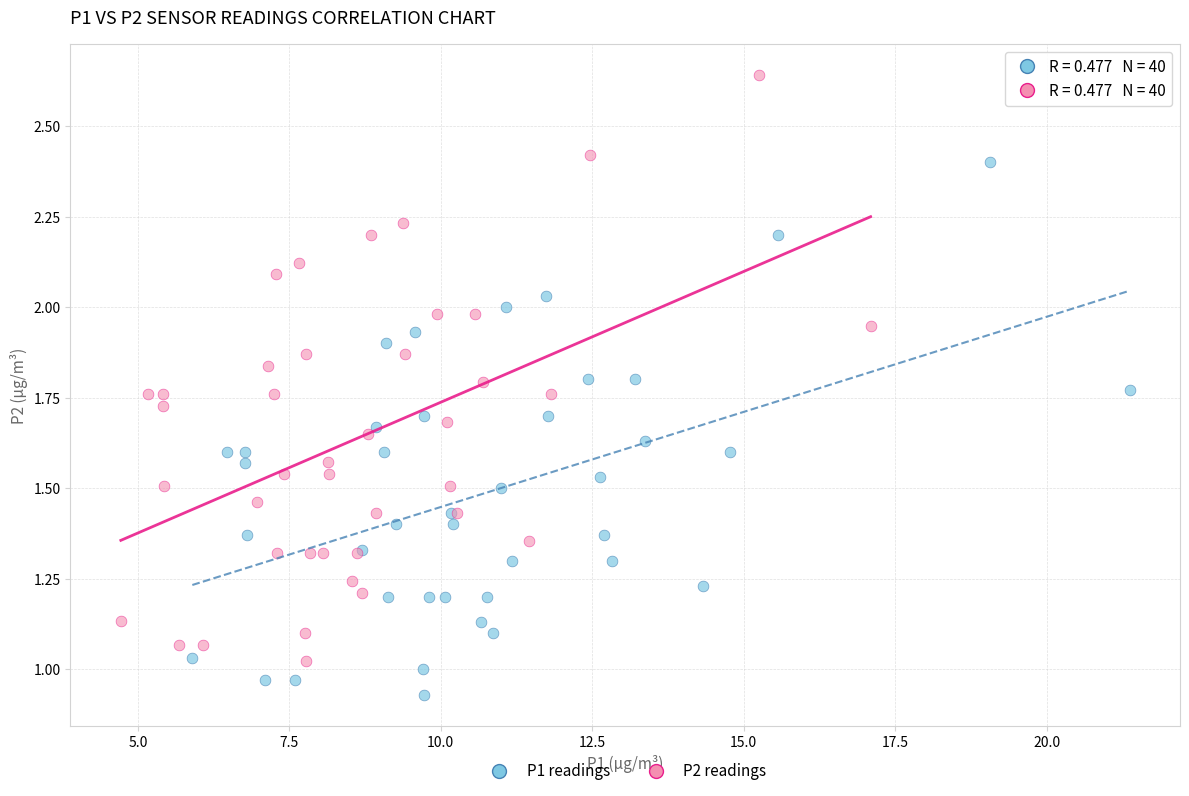

What are all the series names shown in the legend?

P1 readings, P2 readings